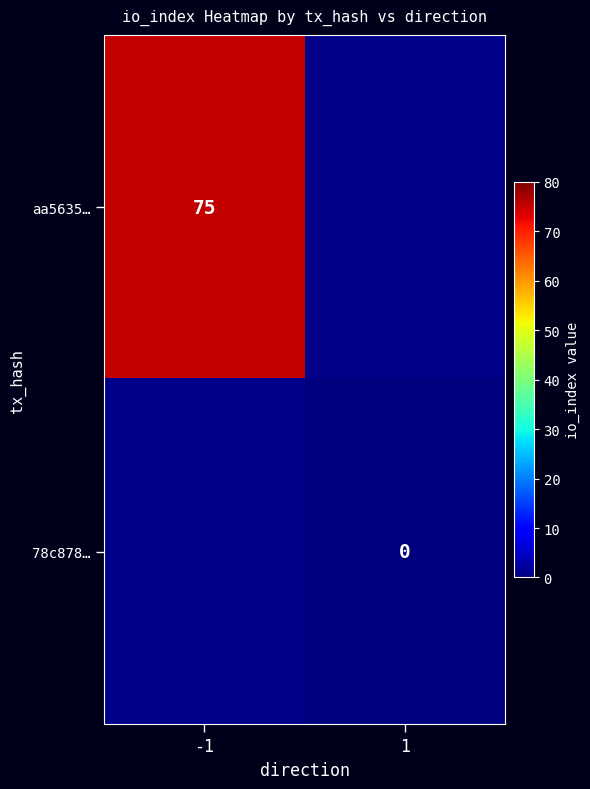

Is it true that aa5635… equals 75 at -1?

True